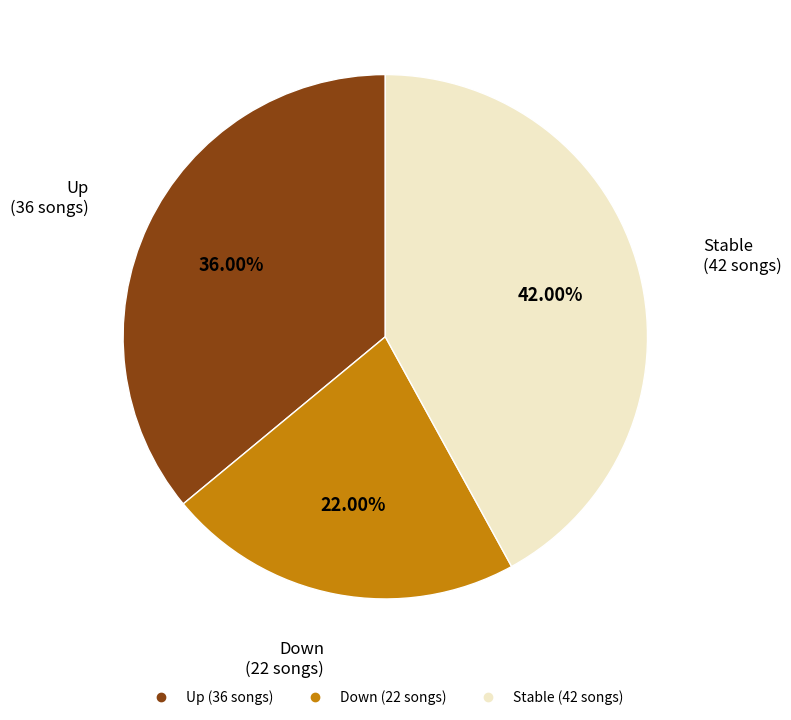

Does any single category account for the majority?

No